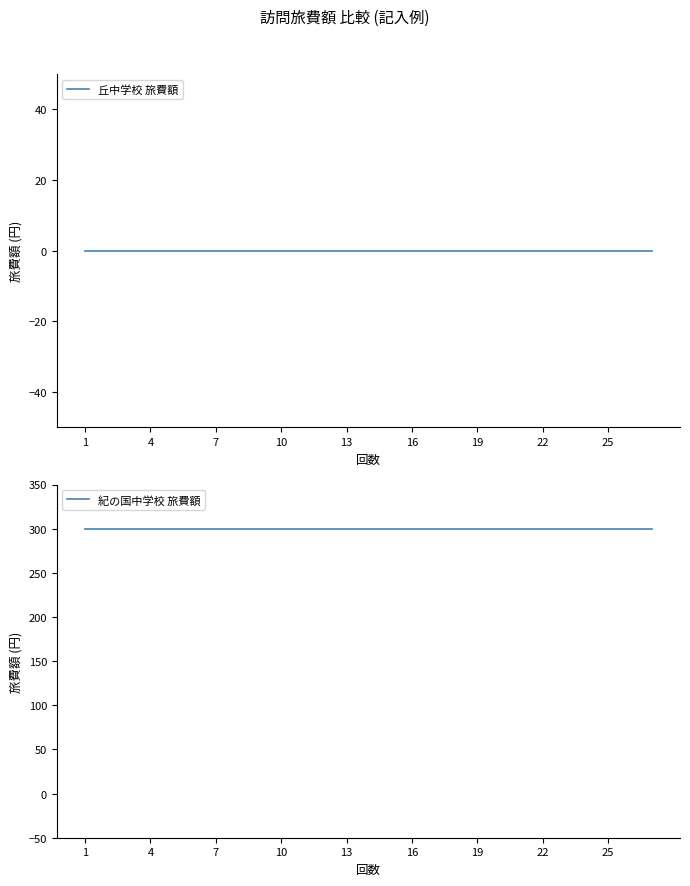

Which series has the largest range (max minus min)?

丘中学校 旅費額